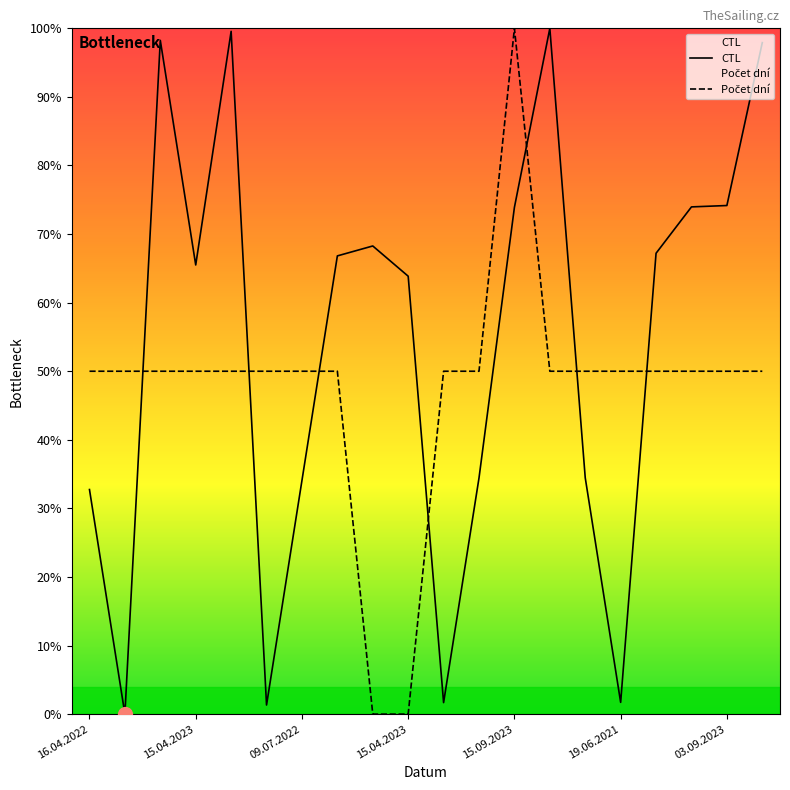

At which label does CTL reach its peak?

13